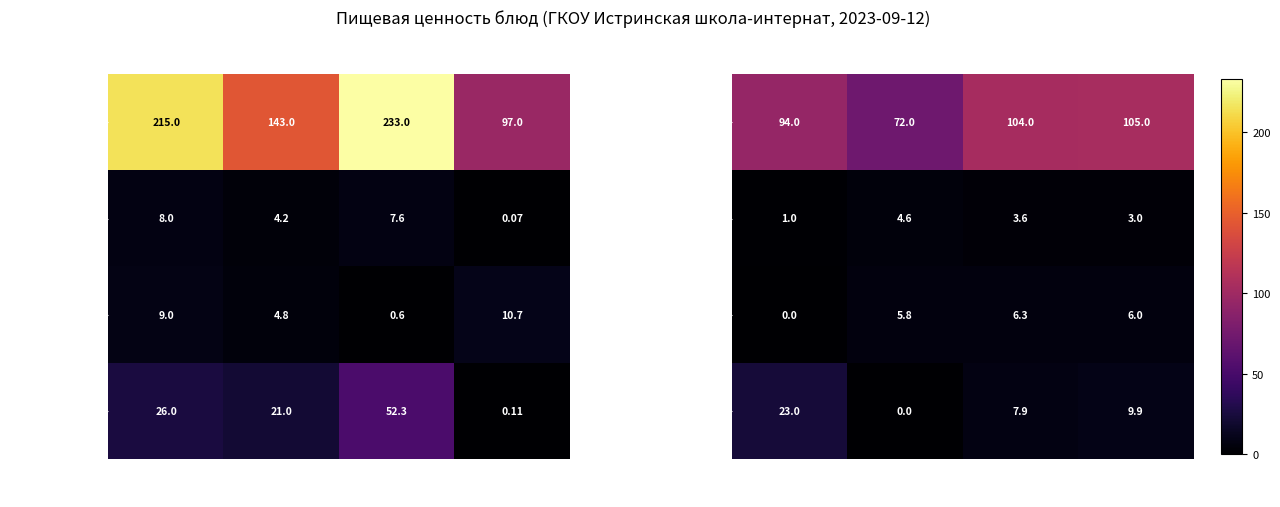

Where does the Углеводы series first go above 9?

Сок